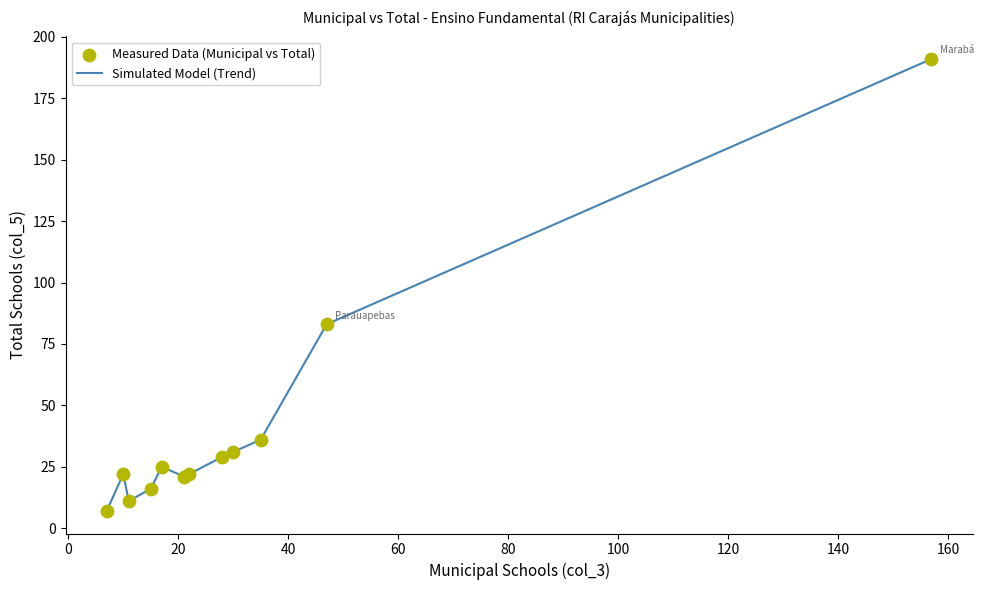

What is the smallest value displayed?

7